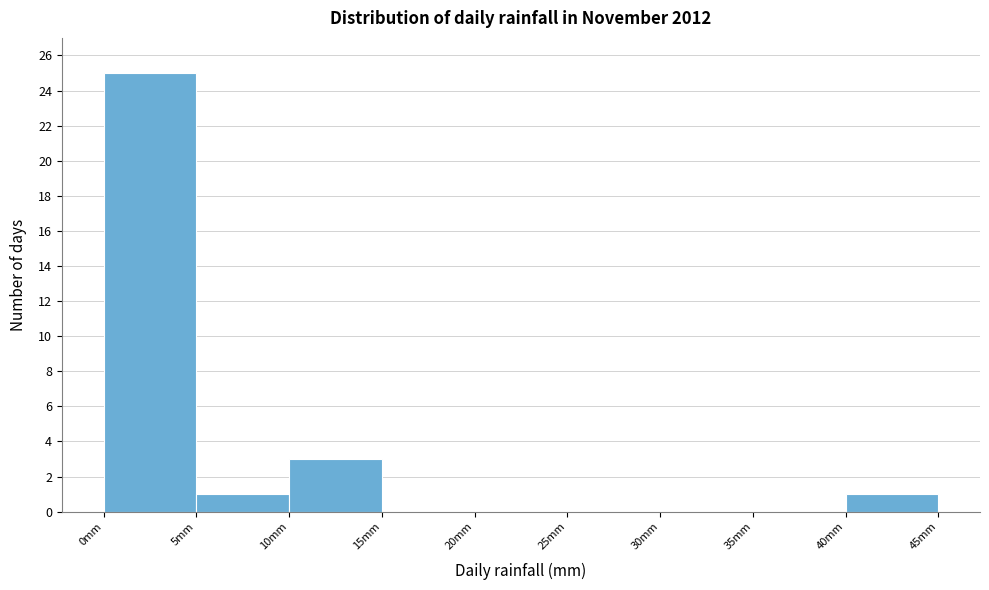

What is the height of the bar covering 10 to 15 on the x-axis? The values are not printed on the chart, so give them approximately, as read against the axis.

3